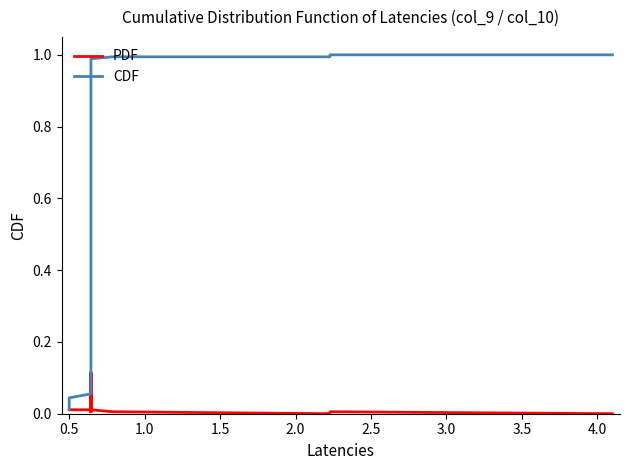

Does the chart display data point markers on the line(s)?

No